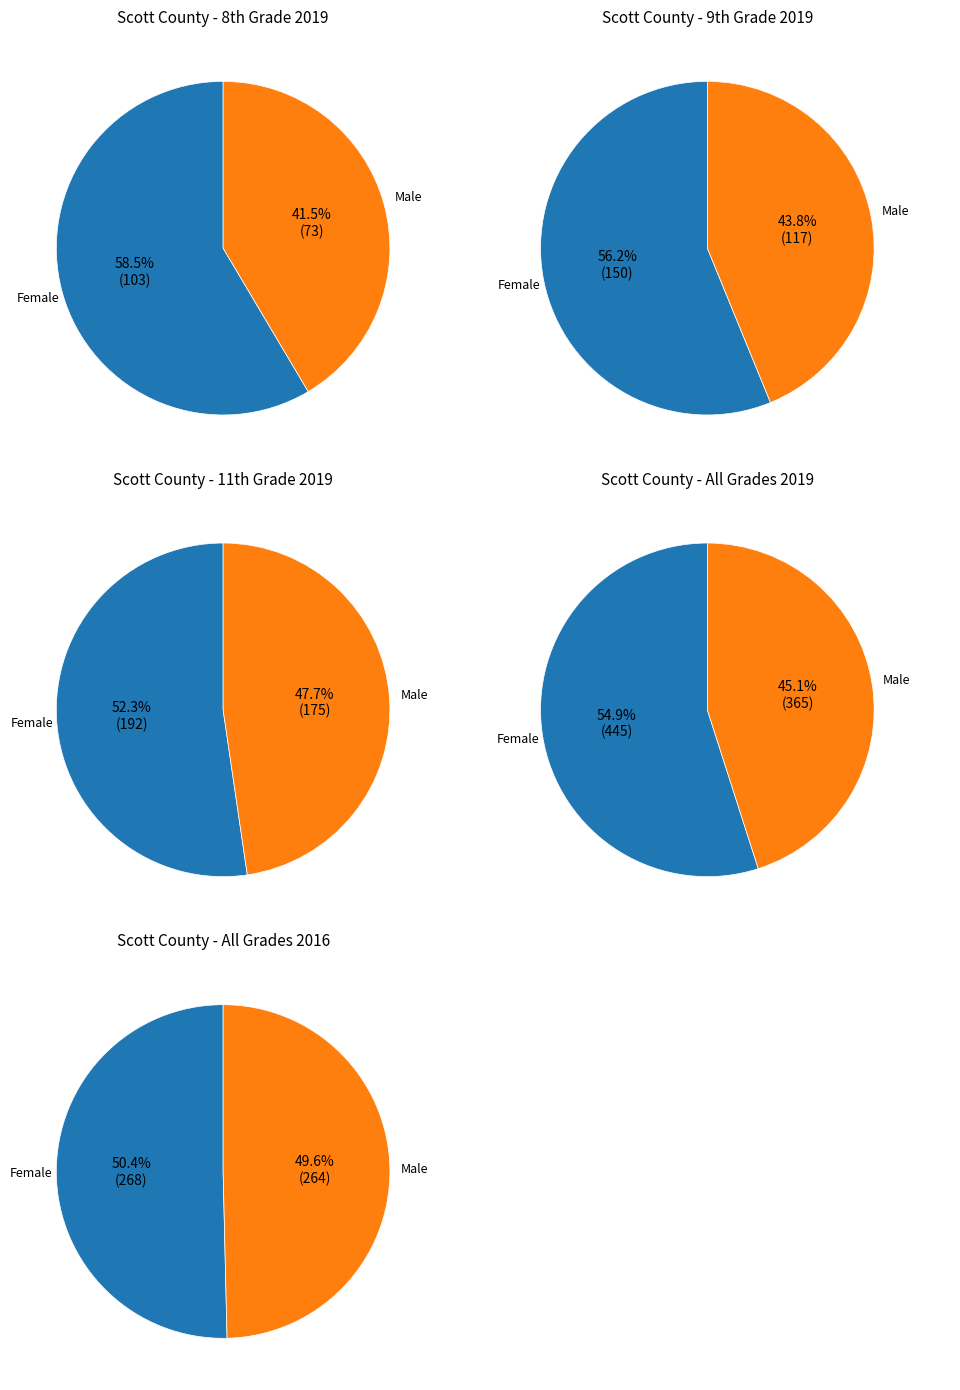

What percentage is the 1 slice, to the nearest percent?

50%